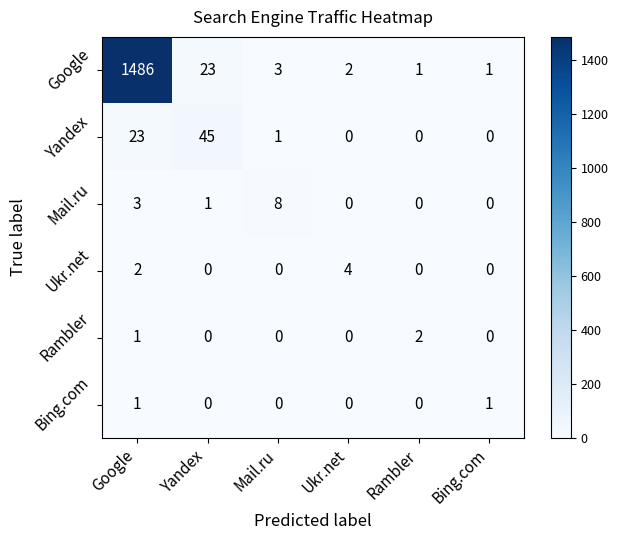

Which series changed the most between Ukr.net and Rambler?

Ukr.net